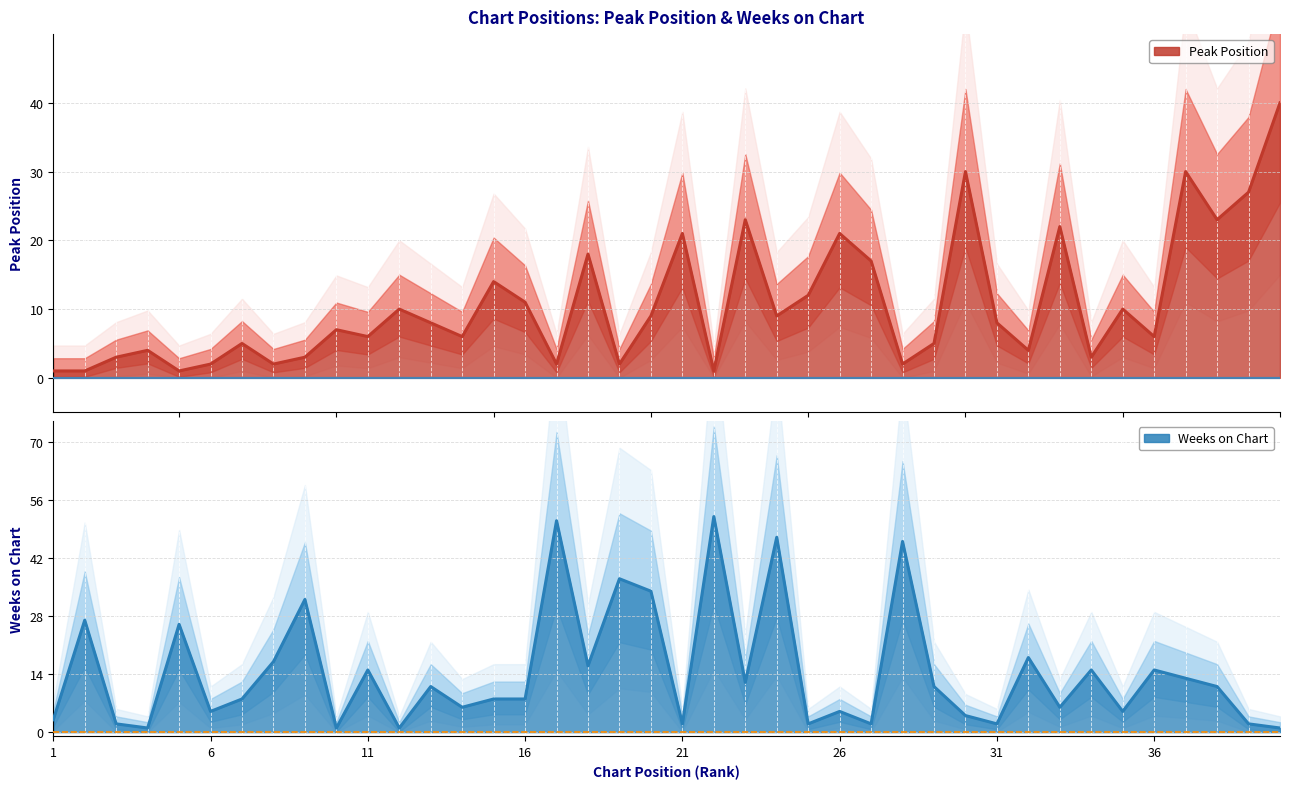

Which category has the lowest value in the Weeks on Chart series?

4